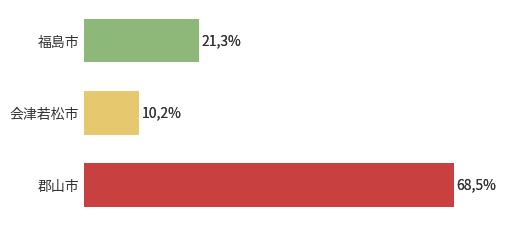

What is the difference between the maximum and minimum values?

58.3